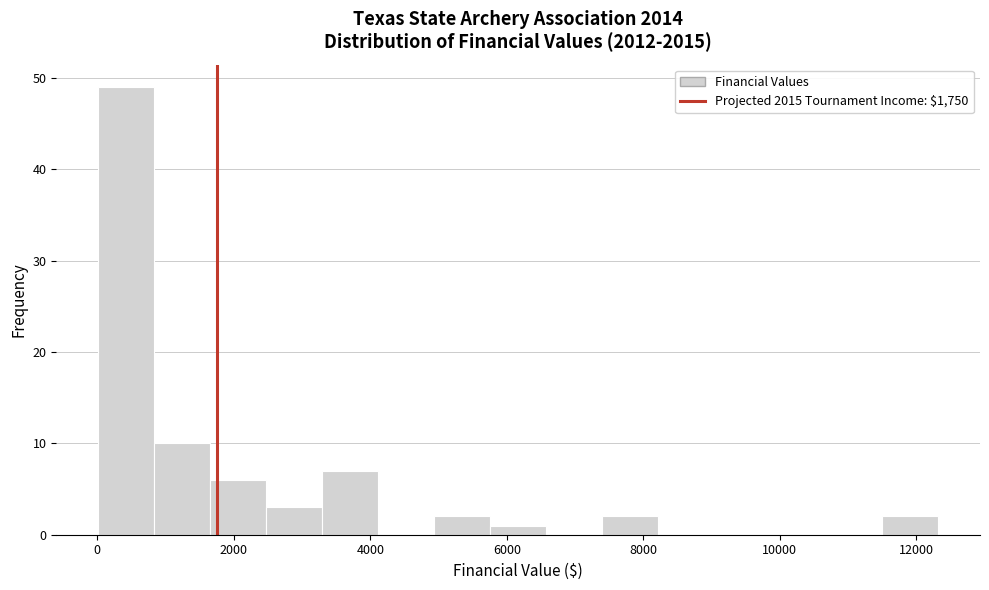

Over which range of the x-axis is the bar tallest?

0 to 800